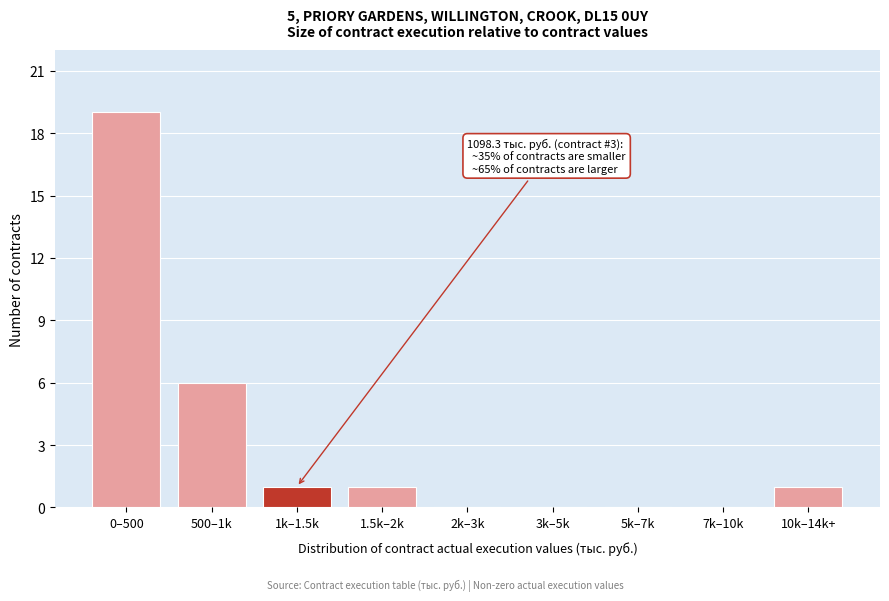

Reading left to right, list all the values displayed in this chart.

0–500=19	500–1k=6	1k–1.5k=1	1.5k–2k=1	2k–3k=0	3k–5k=0	5k–7k=0	7k–10k=0	10k–14k+=1